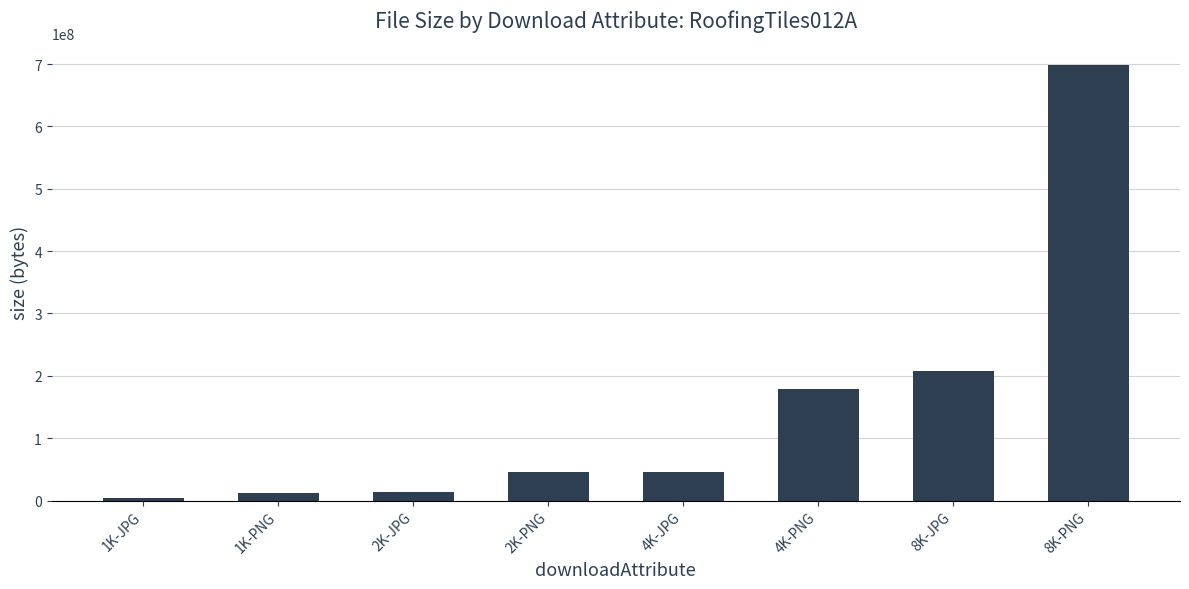

How many data points are less than 46331733?

4